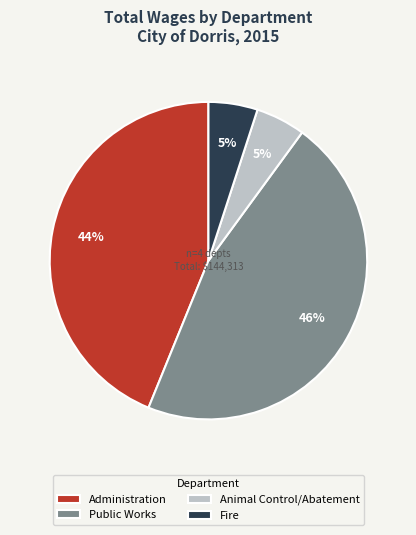

The Administration slice represents 58% of the pie. True or false?

False